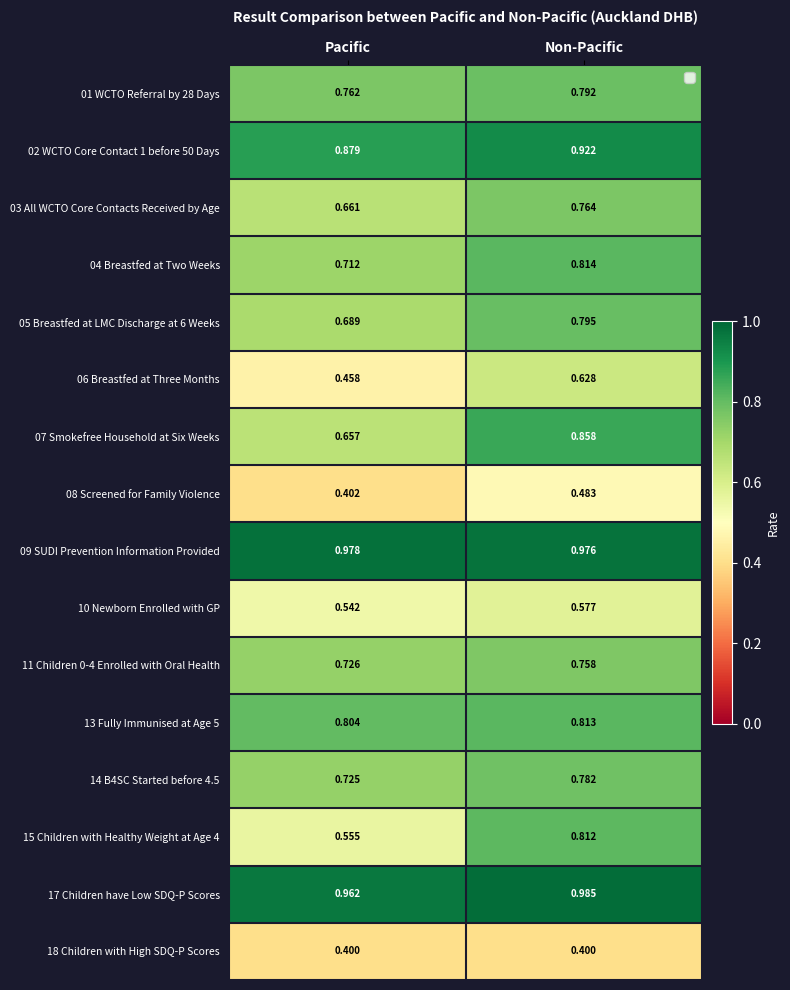

At Pacific, list the series in order from smallest to largest.

18 Children with High SDQ-P Scores, 08 Screened for Family Violence, 06 Breastfed at Three Months, 10 Newborn Enrolled with GP, 15 Children with Healthy Weight at Age 4, 07 Smokefree Household at Six Weeks, 03 All WCTO Core Contacts Received by Age, 05 Breastfed at LMC Discharge at 6 Weeks, 04 Breastfed at Two Weeks, 14 B4SC Started before 4.5, 11 Children 0-4 Enrolled with Oral Health, 01 WCTO Referral by 28 Days, 13 Fully Immunised at Age 5, 02 WCTO Core Contact 1 before 50 Days, 17 Children have Low SDQ-P Scores, 09 SUDI Prevention Information Provided